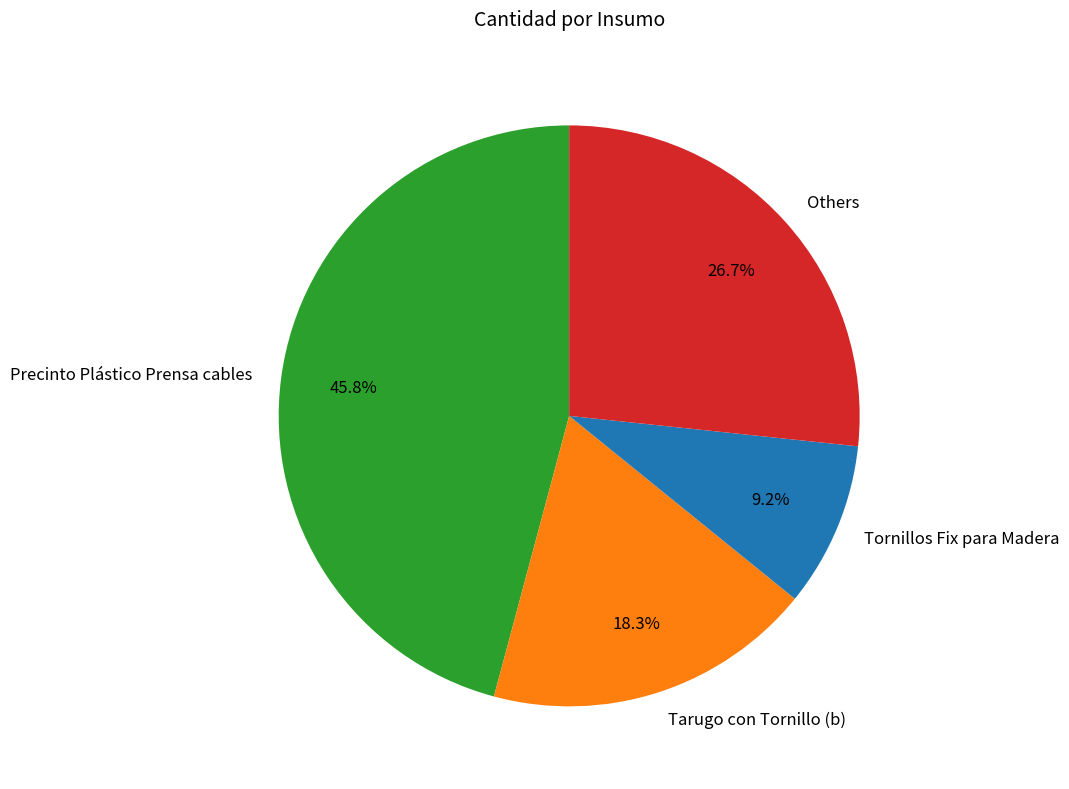

What percentage is NOT represented by Others?

73.3%